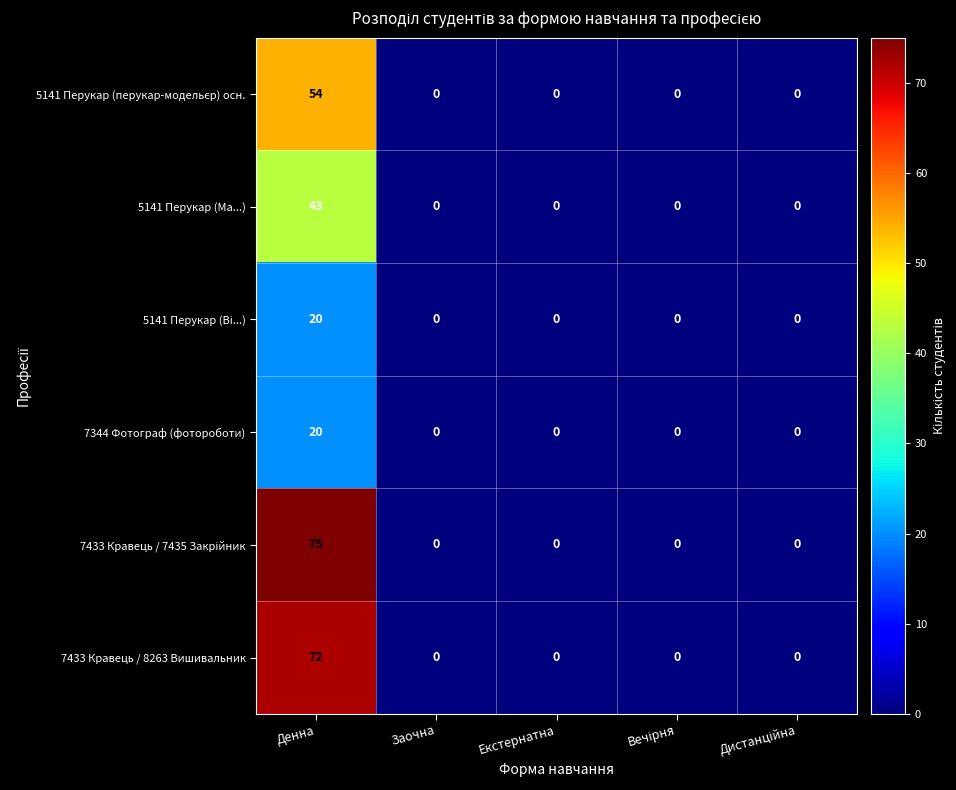

The 7344 Фотограф (фотороботи) series shows 0 at Екстернатна. True or false?

True